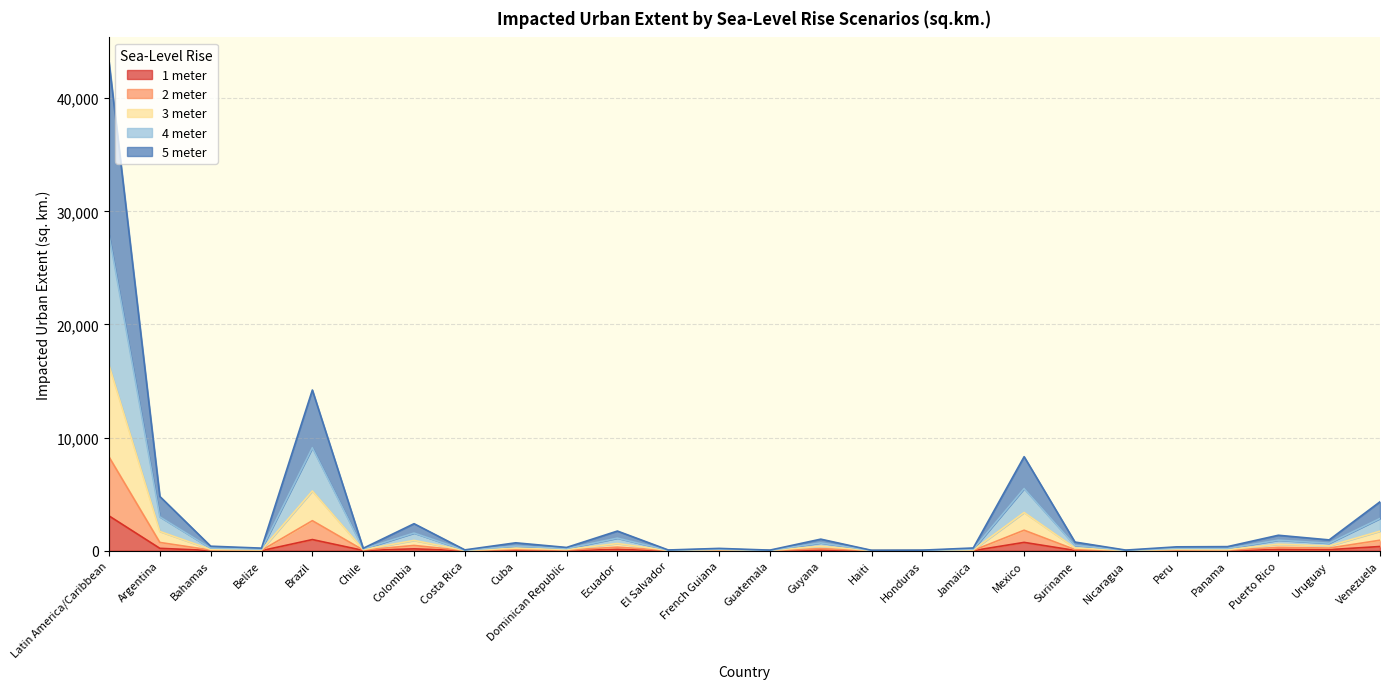

At which label does 5 meter reach its peak?

Latin America/Caribbean